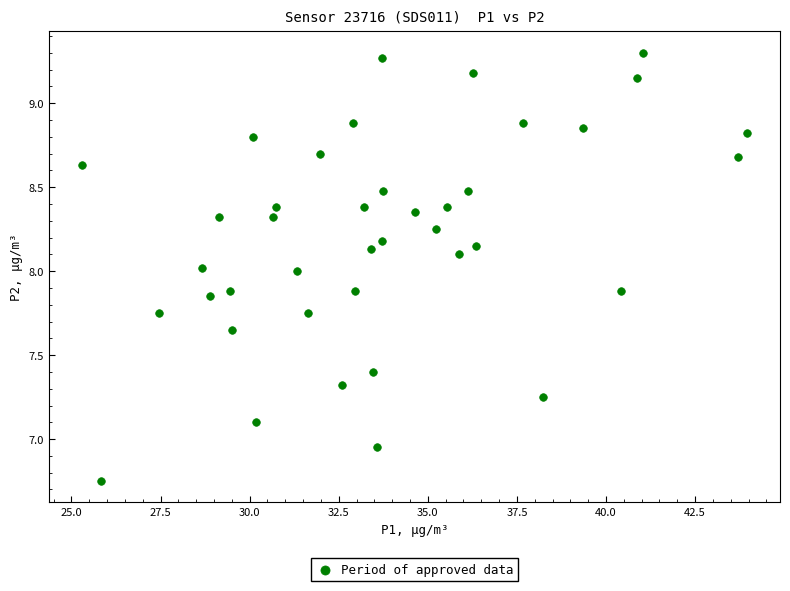

What is the range of X values (max minus min)?

18.7